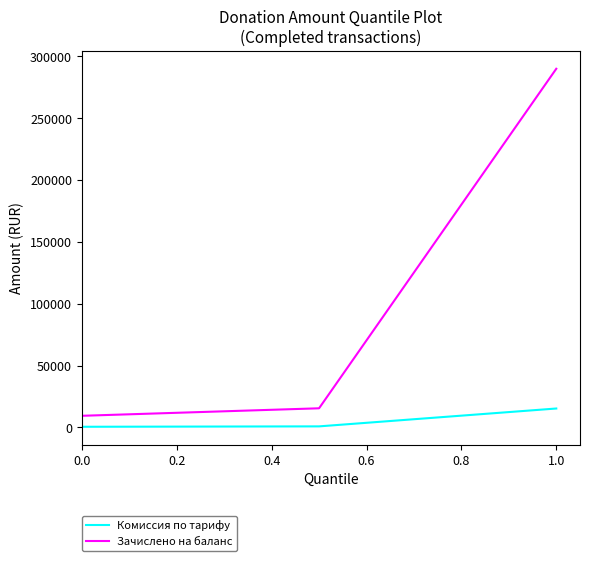

At how many categories does at least one series exceed 4653?

3